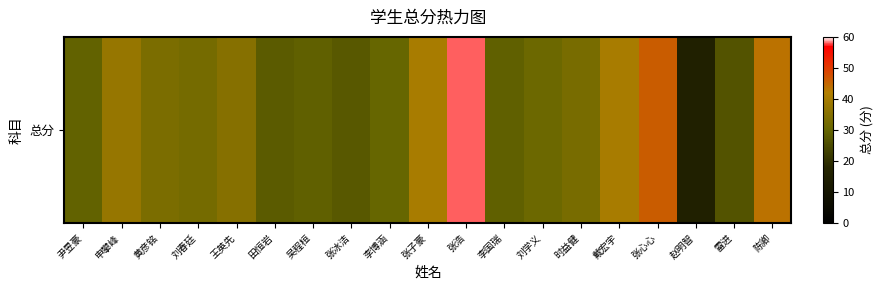

What is the difference between the maximum and minimum values?

43.0